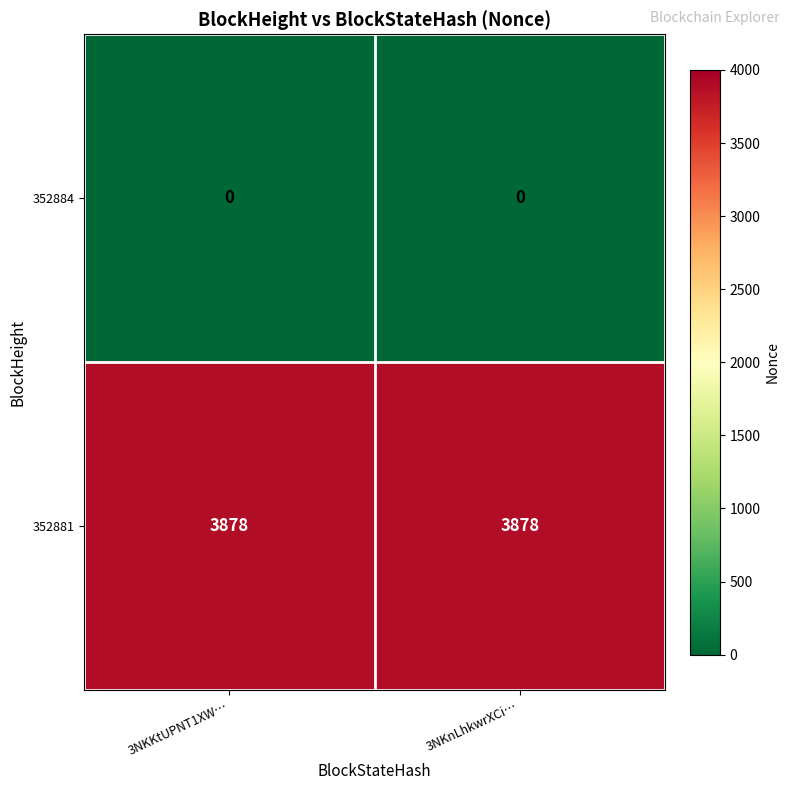

Which series has the largest total across all categories?

352881